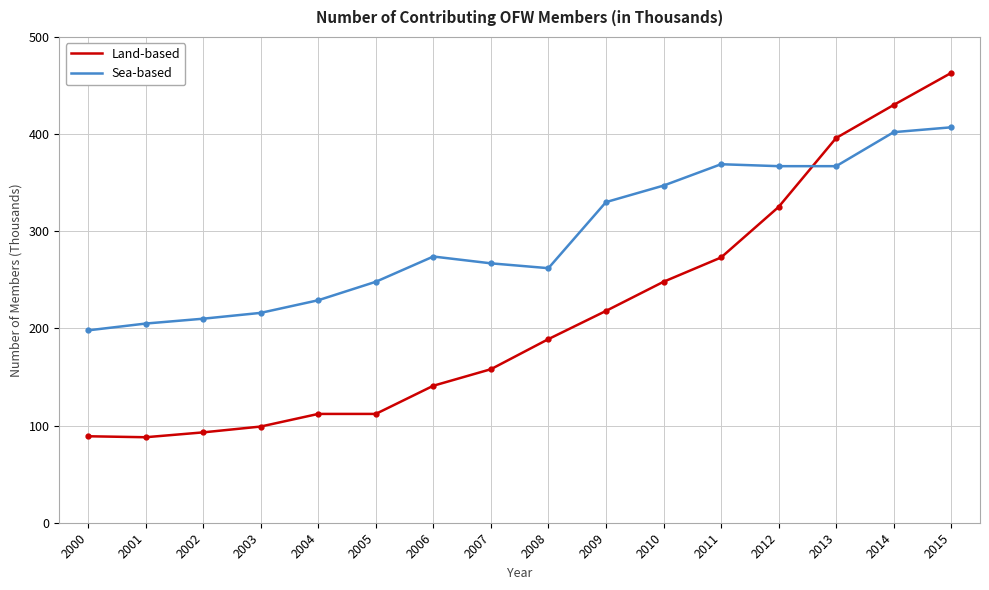

What is the sum of the Sea-based values at 2007 and 2015?

674